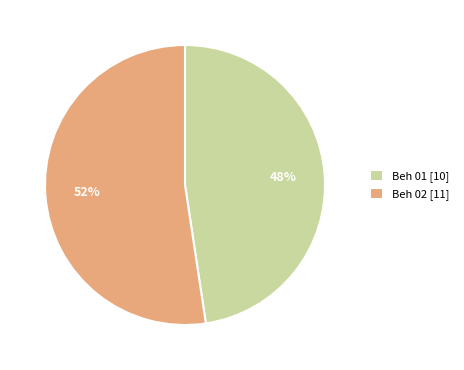

Is there any slice that represents more than half of the pie?

Yes